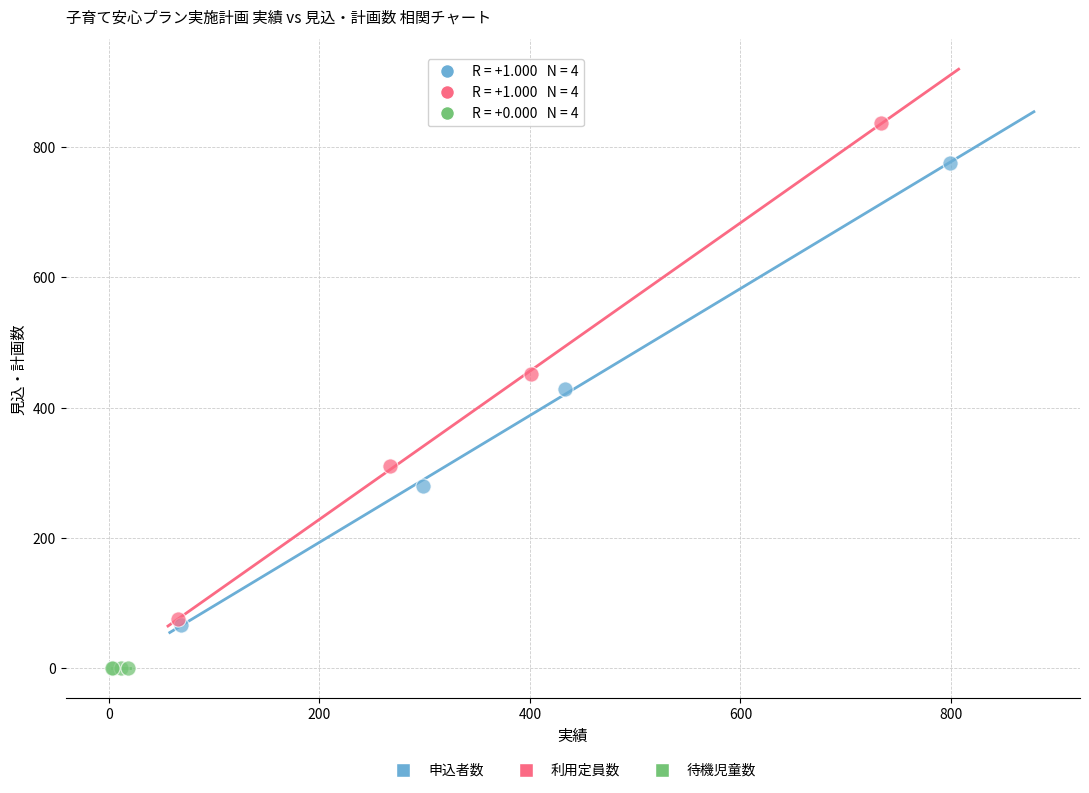

Which series contains the highest Y value?

利用定員数